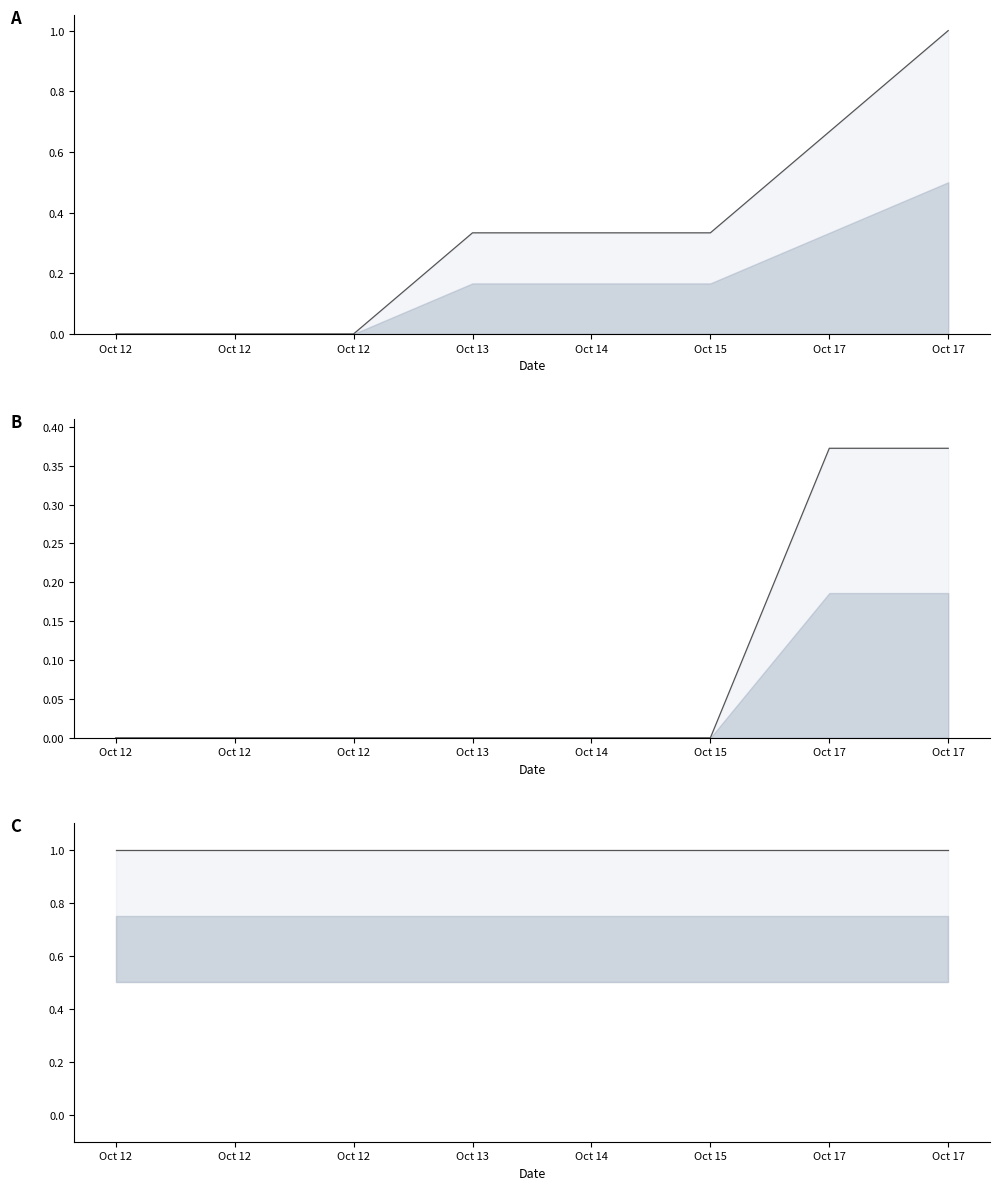

Which has a higher value, Oct 15 or Oct 14?

Oct 15